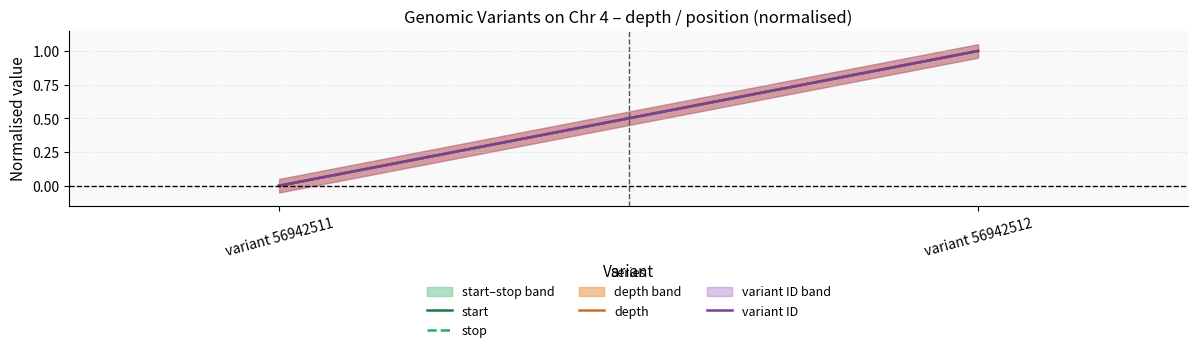

True or false: stop has a value of 0 at variant 56942511.

False